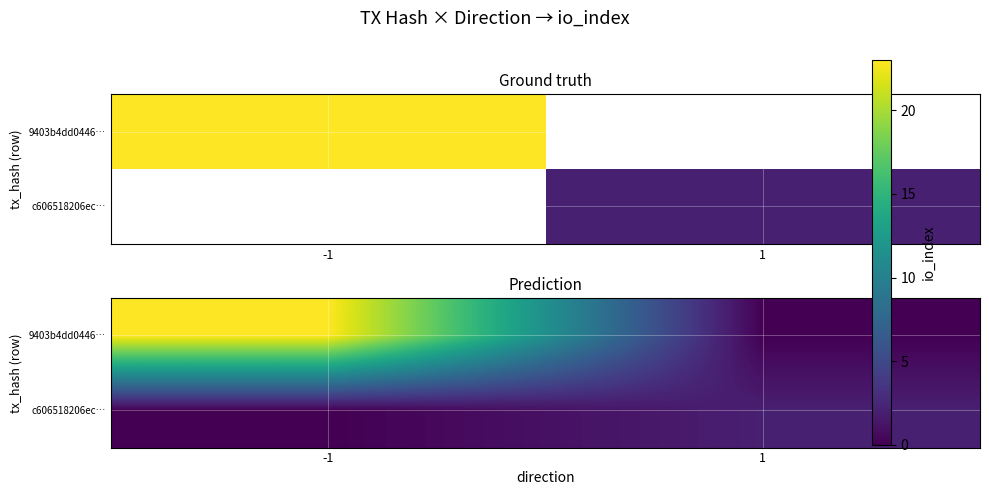

Rank the series at 1 from highest to lowest value.

c606518206ec…, 9403b4dd0446…